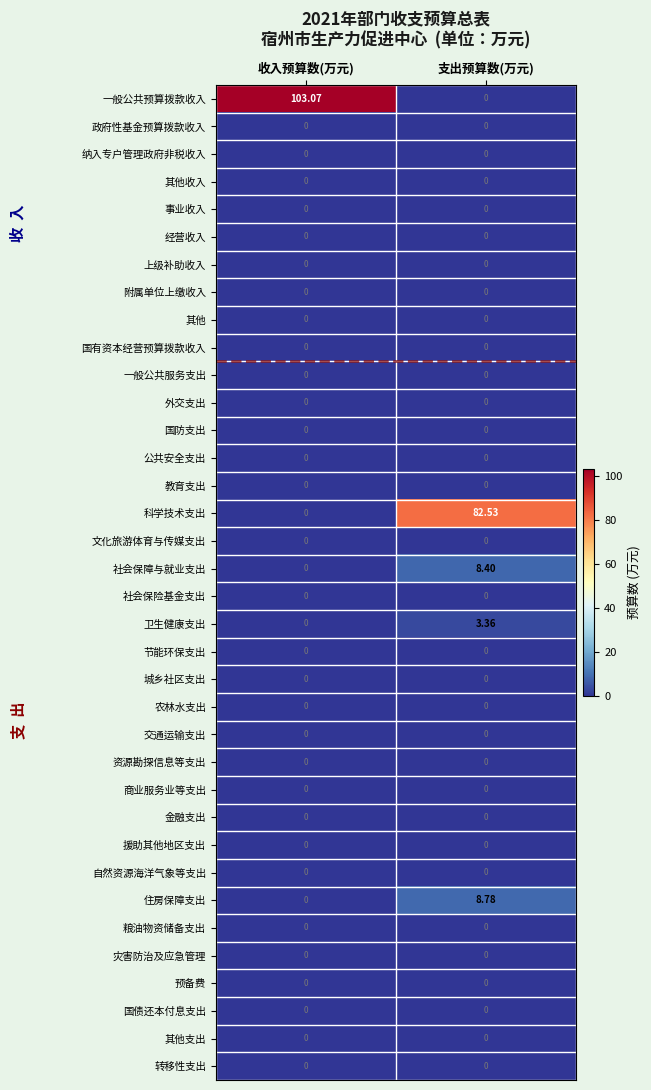

Which series has the largest range (max minus min)?

一般公共预算拨款收入